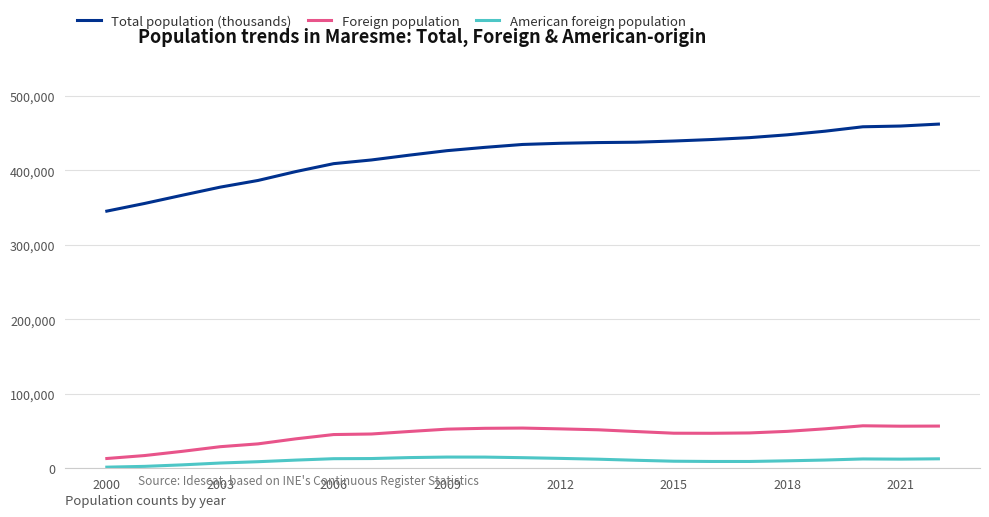

Which series has the widest spread of values?

Total population (thousands)